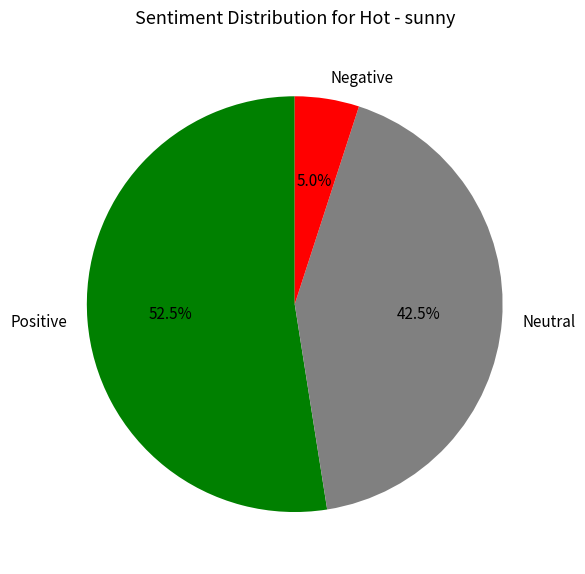

How many slices are in this pie chart?

3